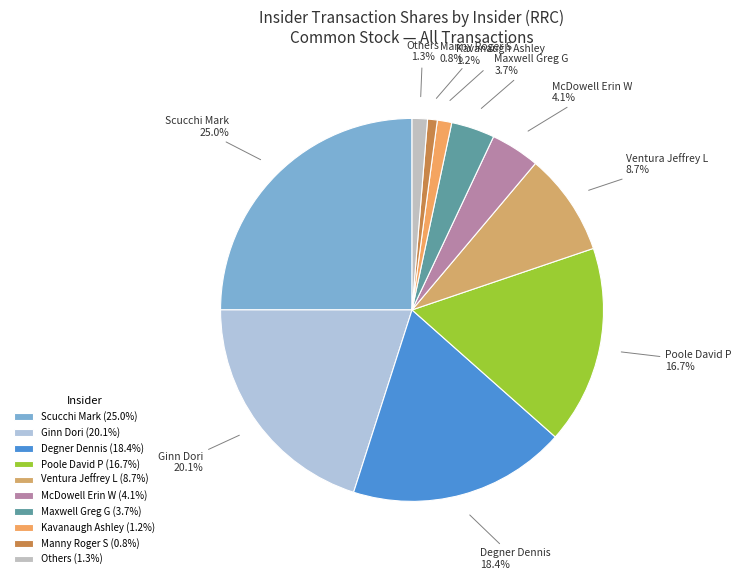

Is there any slice that represents more than half of the pie?

No